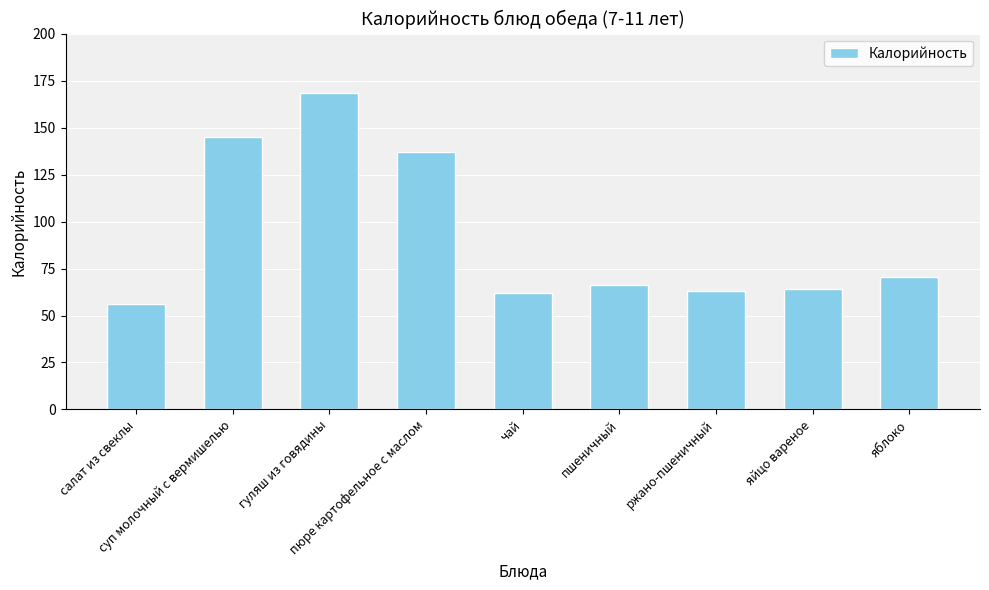

At which category does the chart reach its minimum across all series?

салат из свеклы